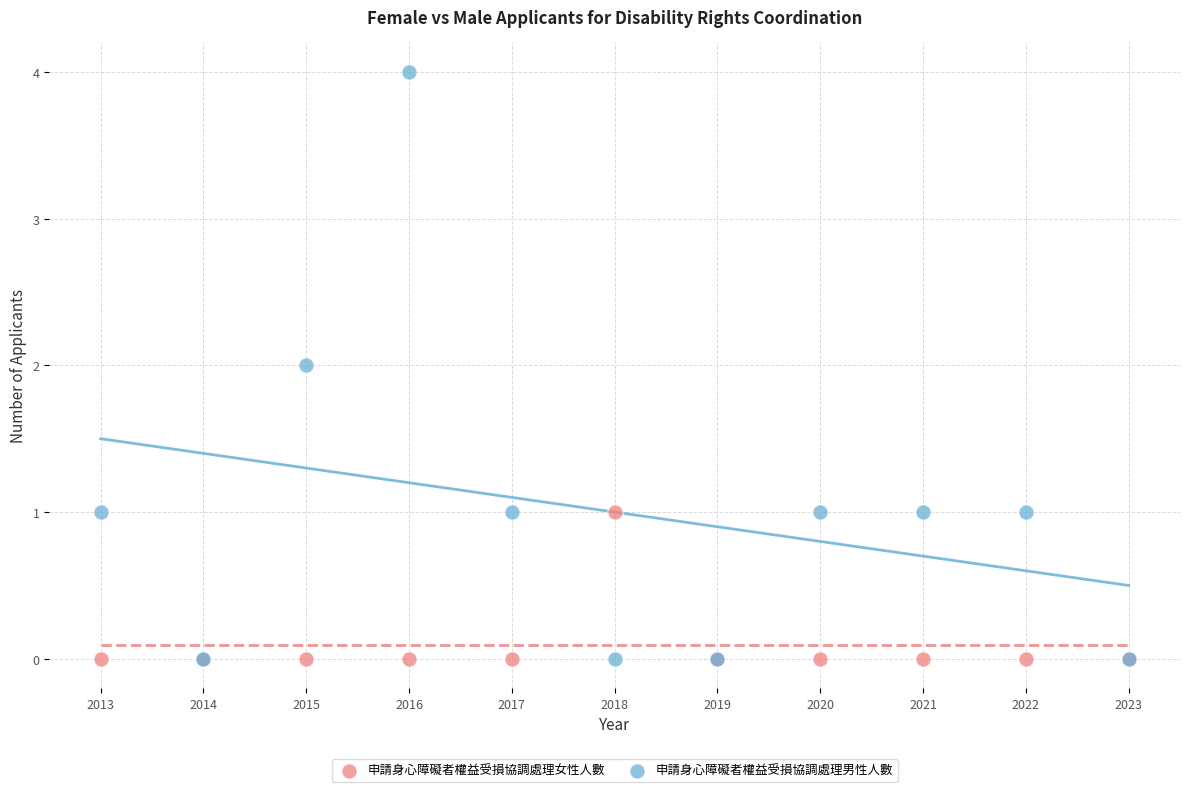

What are all the series names shown in the legend?

申請身心障礙者權益受損協調處理女性人數, 申請身心障礙者權益受損協調處理男性人數